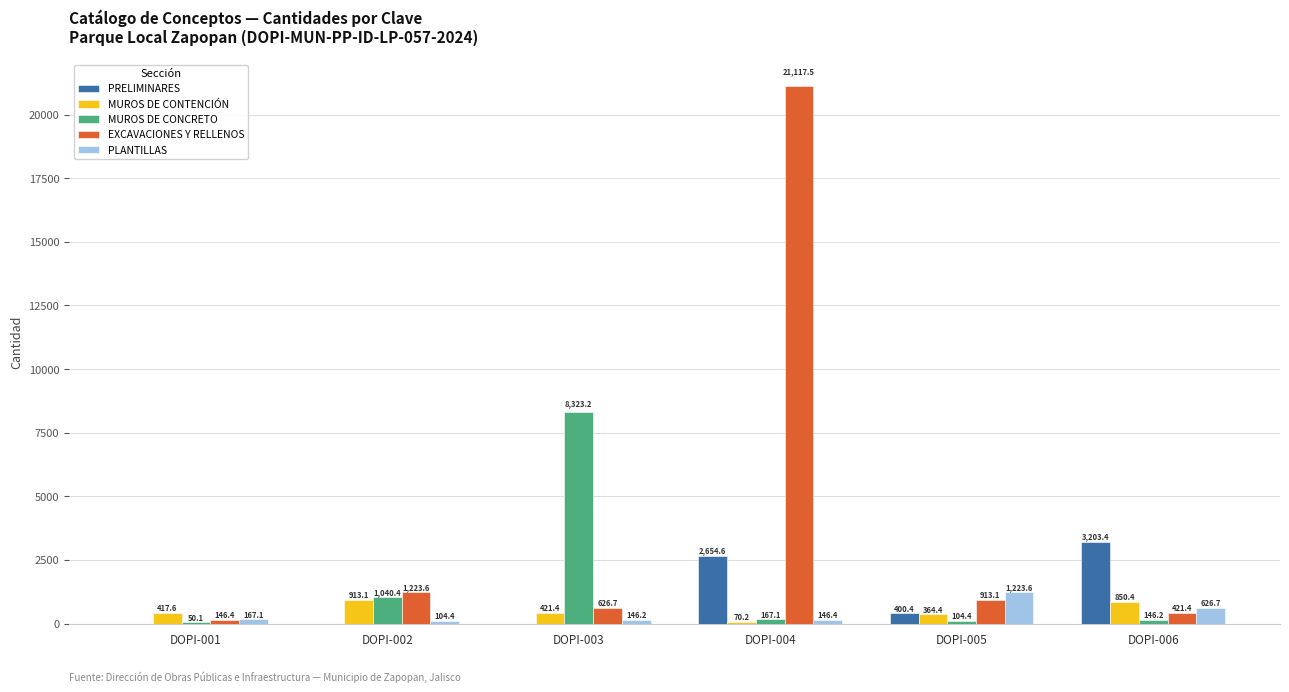

What is the maximum value shown in the chart?

21117.5